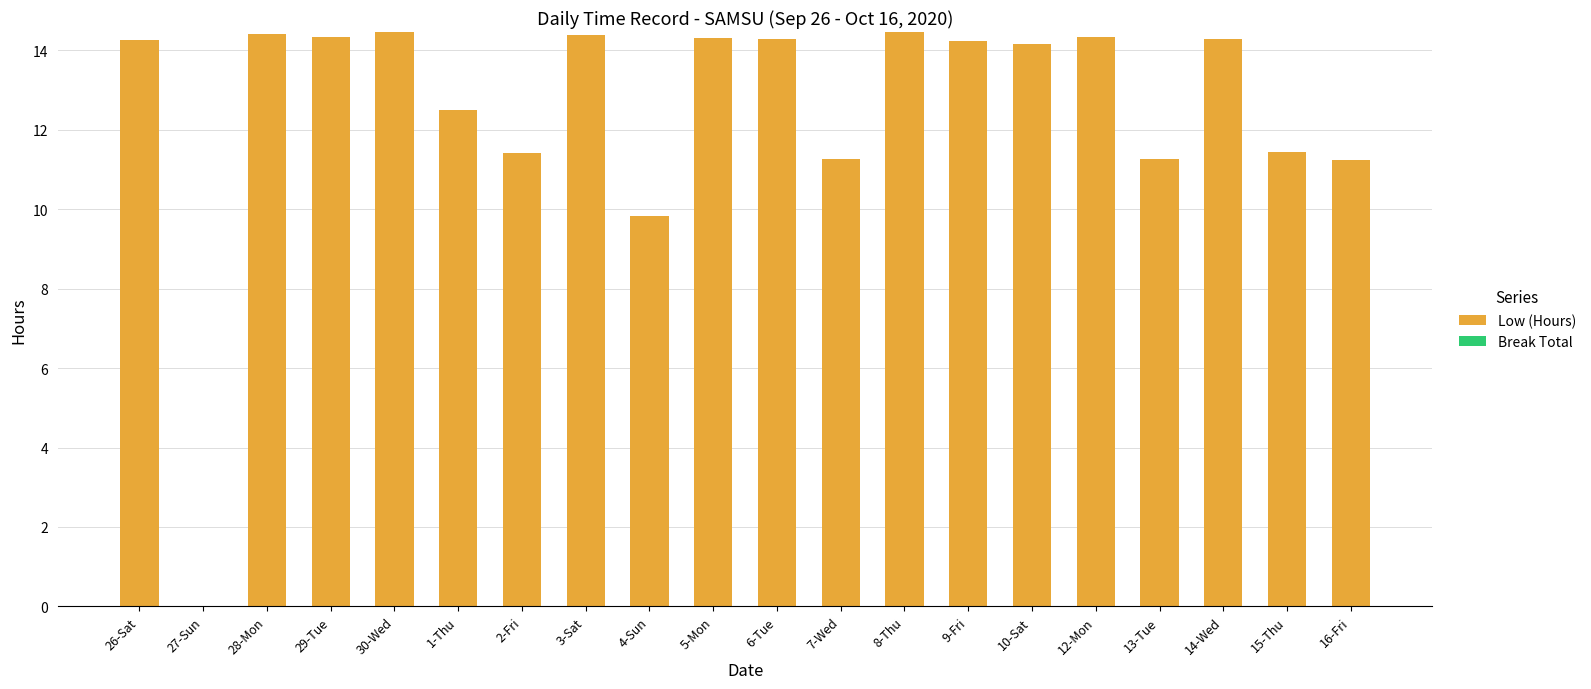

At which label does the data first exceed 14?

26-Sat